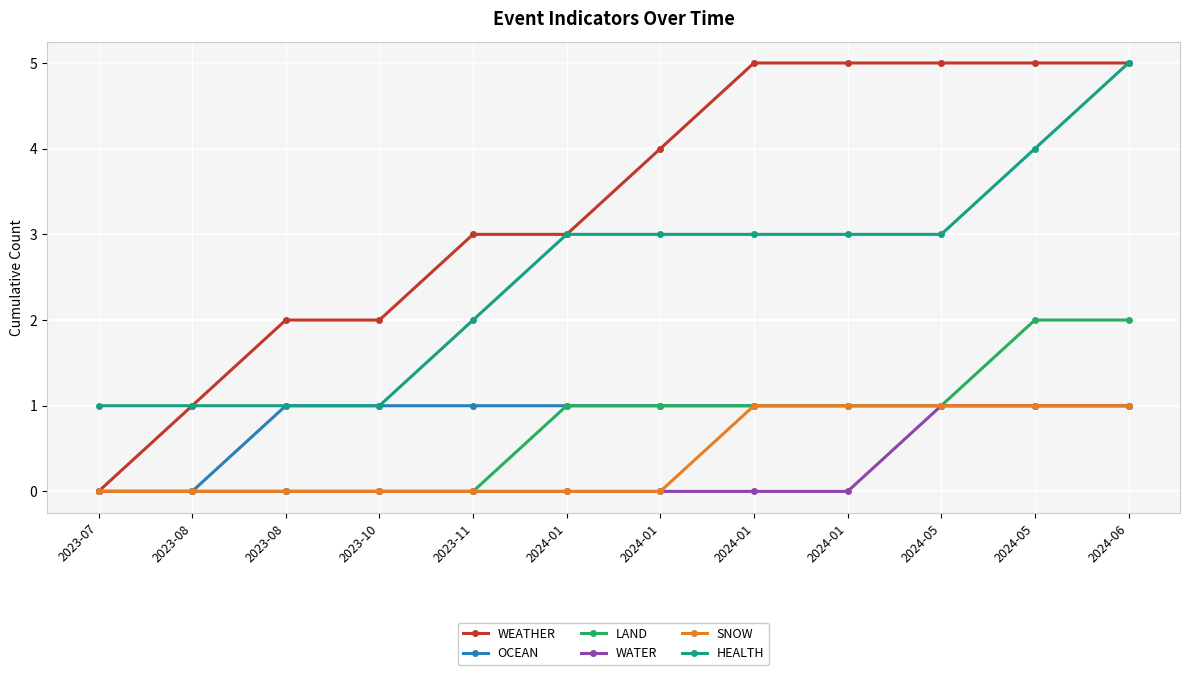

How many lines are shown in the chart?

6